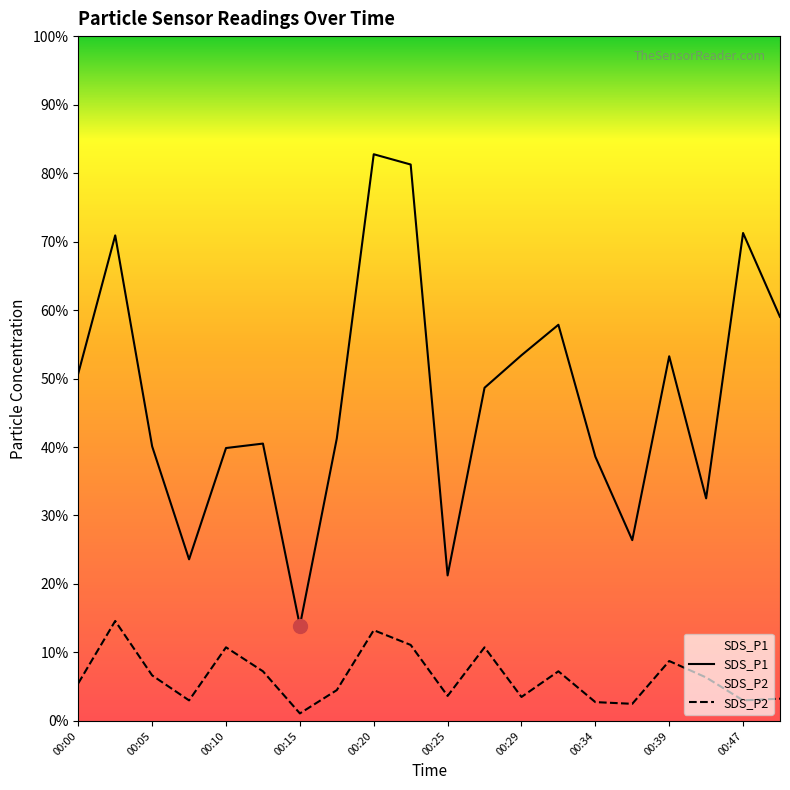

At which category does the chart reach its minimum across all series?

00:15